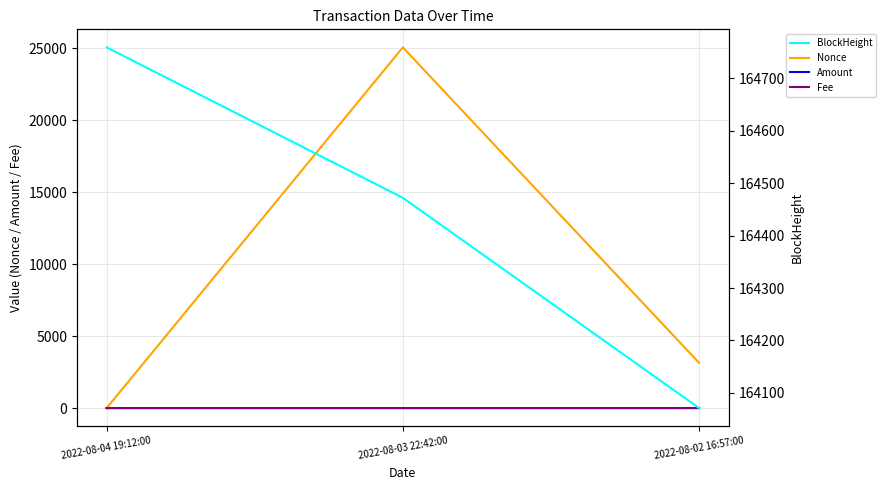

What is the difference between the highest and lowest values at 2022-08-02 16:57:00?

164071.0